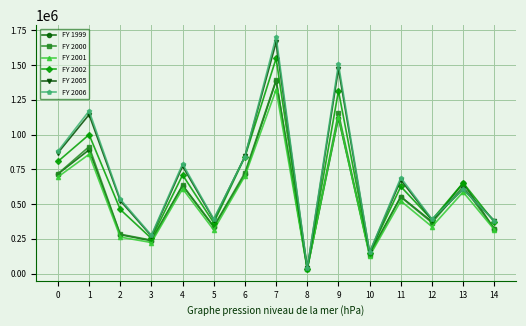

What is the difference between the highest and lowest values at 7?

381762